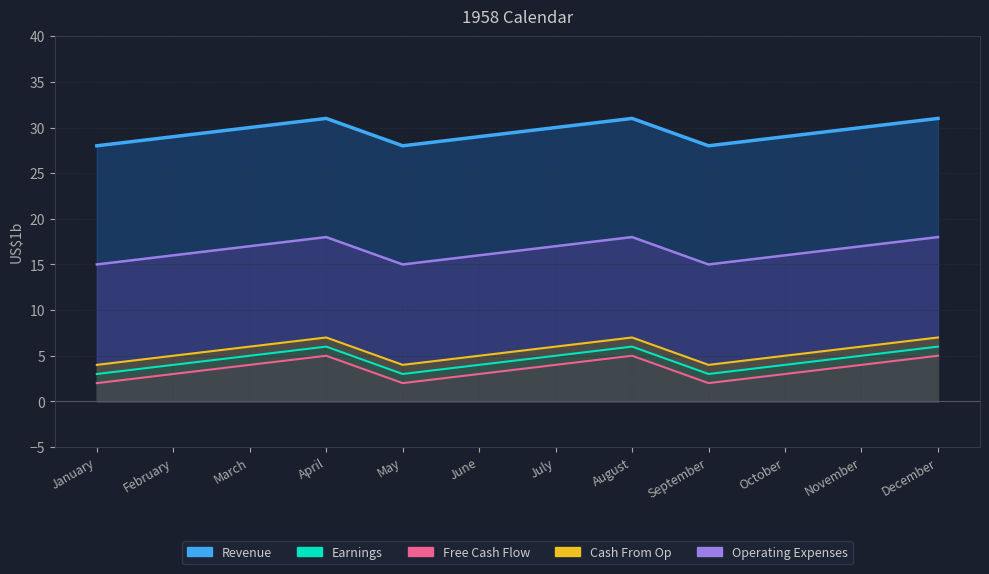

True or false: Cash From Op and Earnings cross at least once.

False